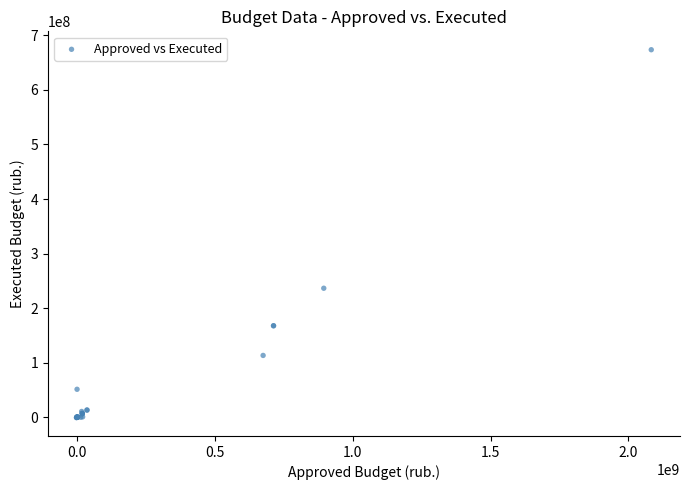

What Y value in the scatter plot is closest to 336568530?

236523044.8